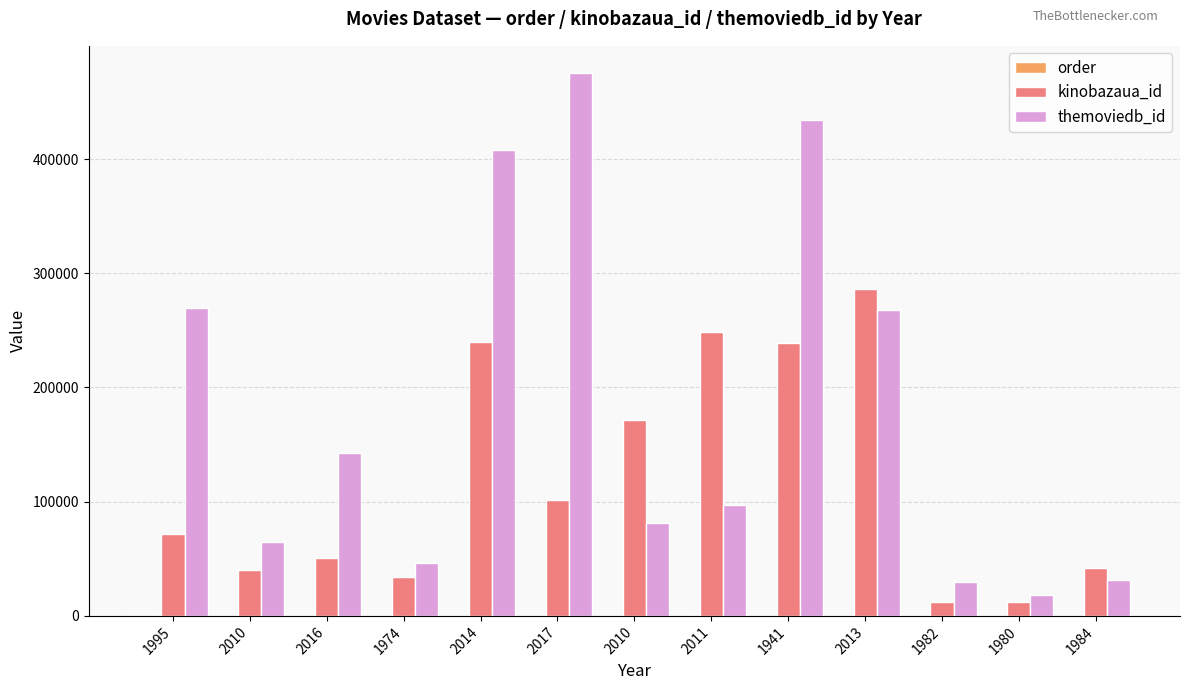

What is the label of the 4th bar from the left?

1974